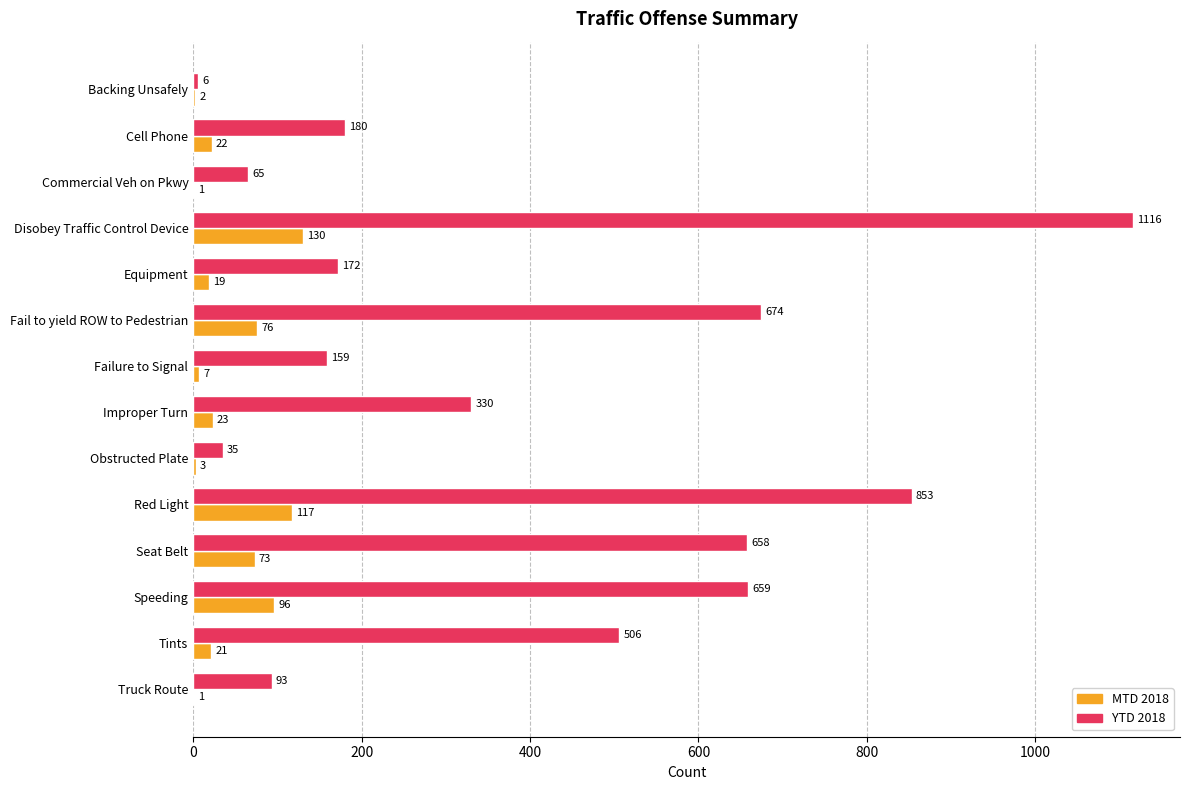

What is the sum of the MTD 2018 values at Seat Belt and Truck Route?

74